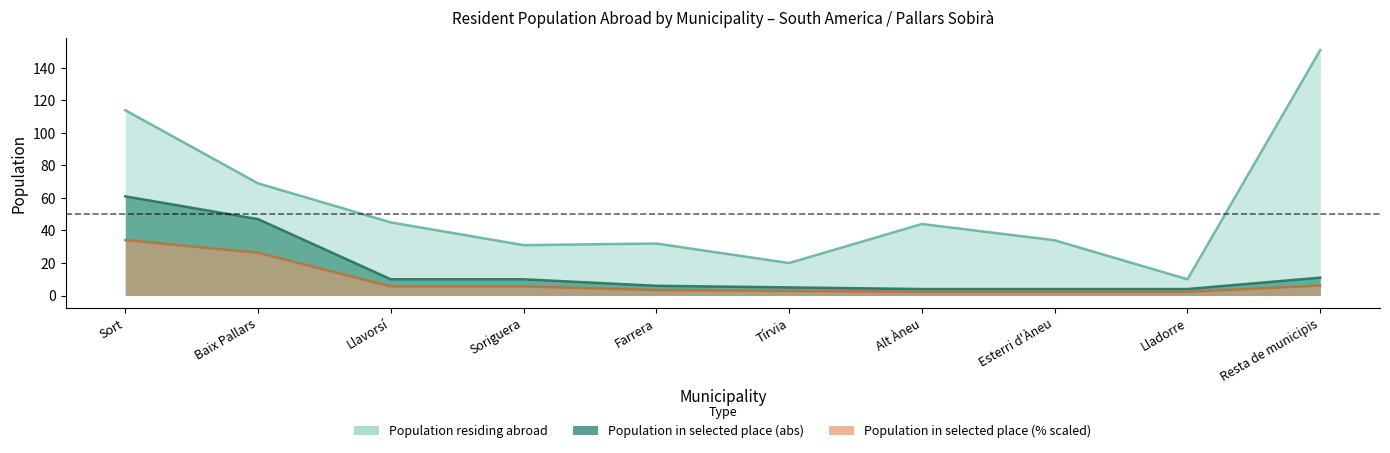

True or false: Population residing abroad and Population residing in selected place (abs) cross at least once.

False